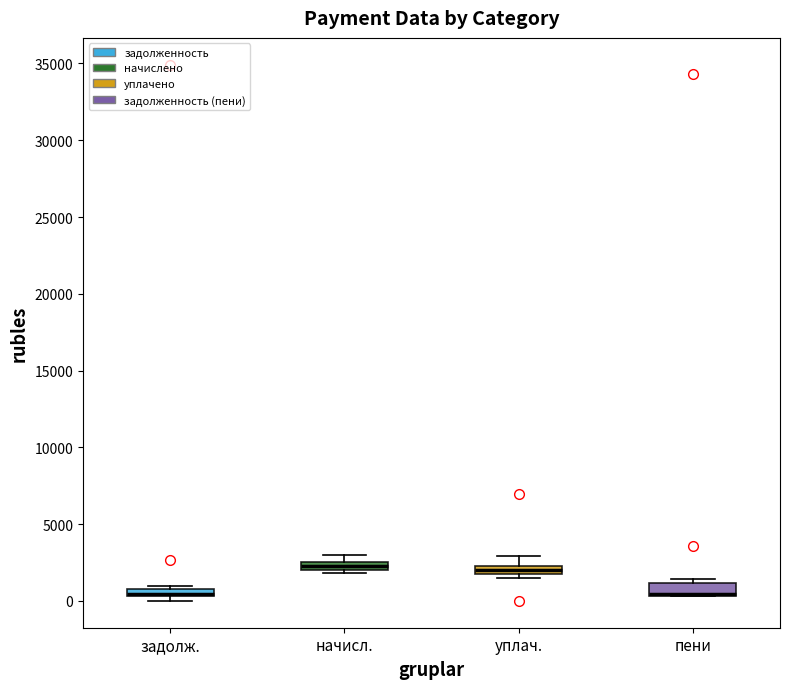

Where is the lower edge of the box for начисл. on the y-axis? The values are not printed on the chart, so give them approximately, as read against the axis.

2000